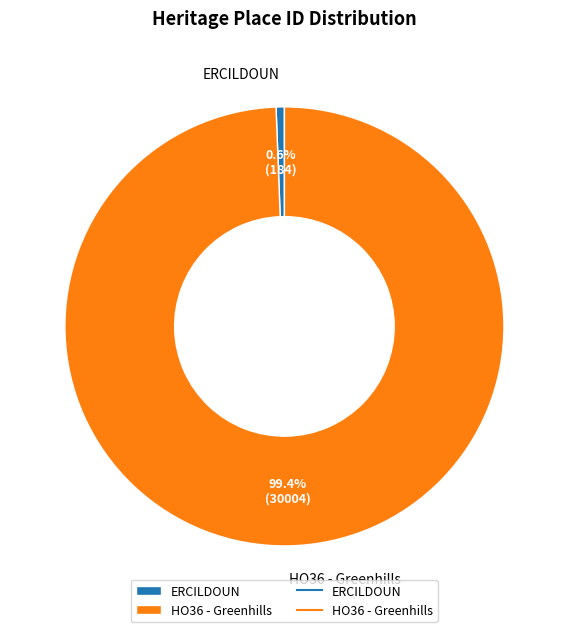

Is there a majority slice in this chart?

Yes